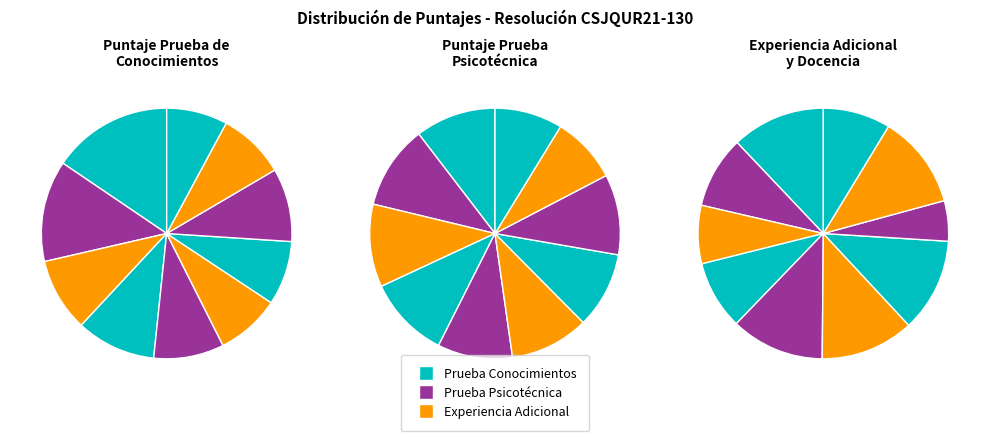

At SABOGAL BELTRAN, list the series in order from largest to smallest.

Puntaje Prueba de Conocimientos, Puntaje Prueba Psicotécnica, Experiencia Adicional y Docencia